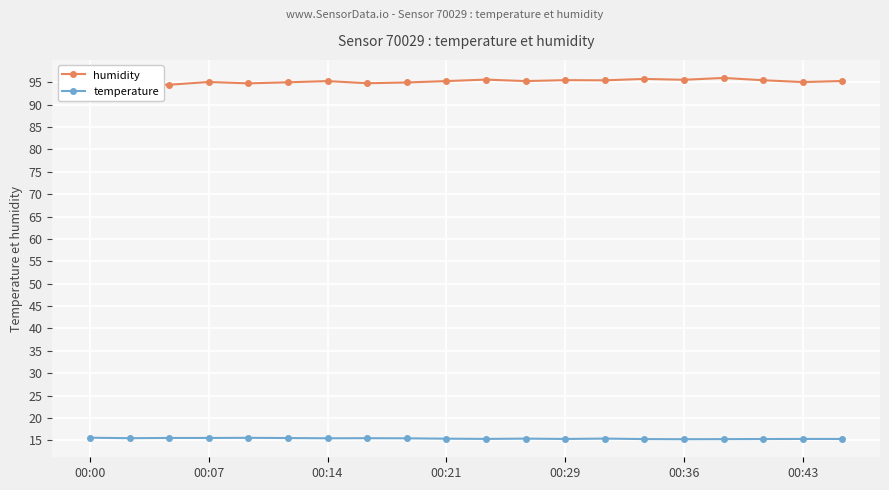

True or false: temperature has a value of 22.5 at 00:07.

False